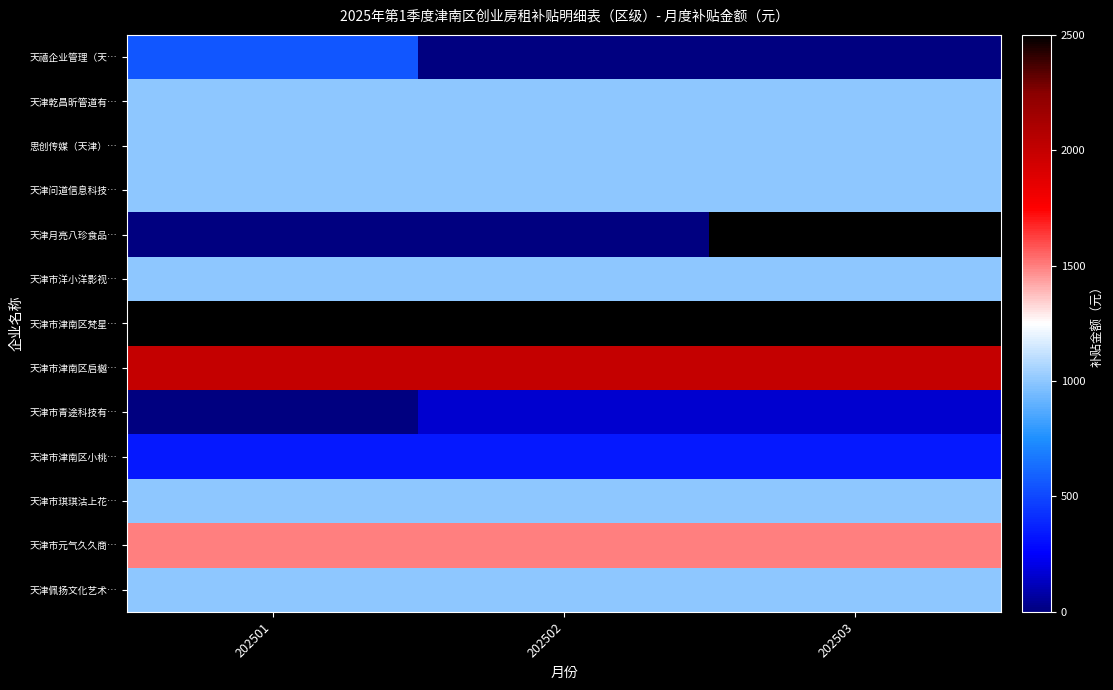

Rank the series at 202503 from lowest to highest value.

天禧企业管理（天…, 天津市青途科技有…, 天津市津南区小桃…, 天津乾昌昕管道有…, 思创传媒（天津）…, 天津问道信息科技…, 天津市洋小洋影视…, 天津市琪琪沽上花…, 天津佩扬文化艺术…, 天津市元气久久商…, 天津市津南区启樾…, 天津月亮八珍食品…, 天津市津南区梵星…